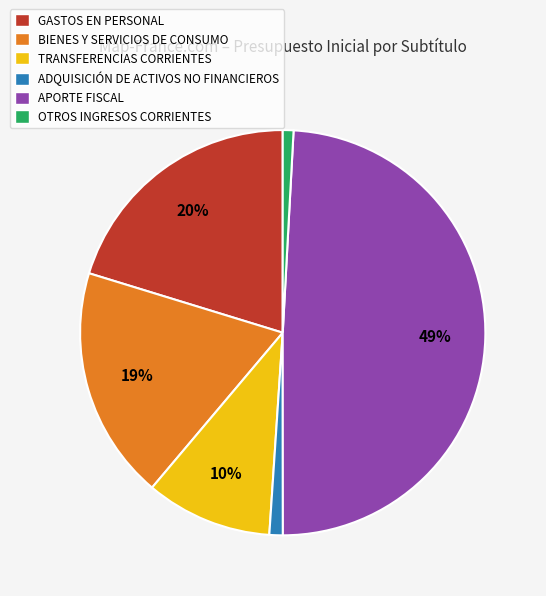

Approximately how many times larger is the value at APORTE FISCAL compared to BIENES Y SERVICIOS DE CONSUMO?

2.6